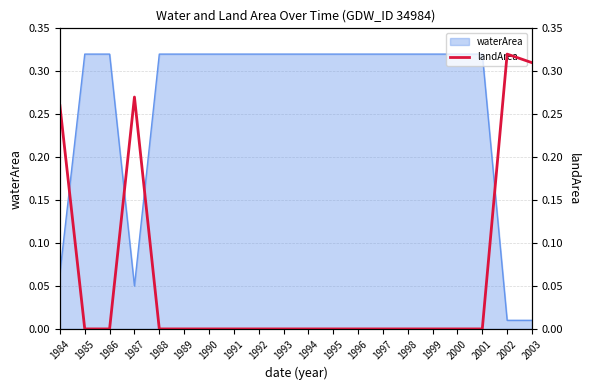

Reading left to right, what are all the values shown in this chart?

1984=0.3	1985=0.0	1986=0.0	1987=0.3	1988=0.0	1989=0.0	1990=0.0	1991=0.0	1992=0.0	1993=0.0	1994=0.0	1995=0.0	1996=0.0	1997=0.0	1998=0.0	1999=0.0	2000=0.0	2001=0.0	2002=0.3	2003=0.3